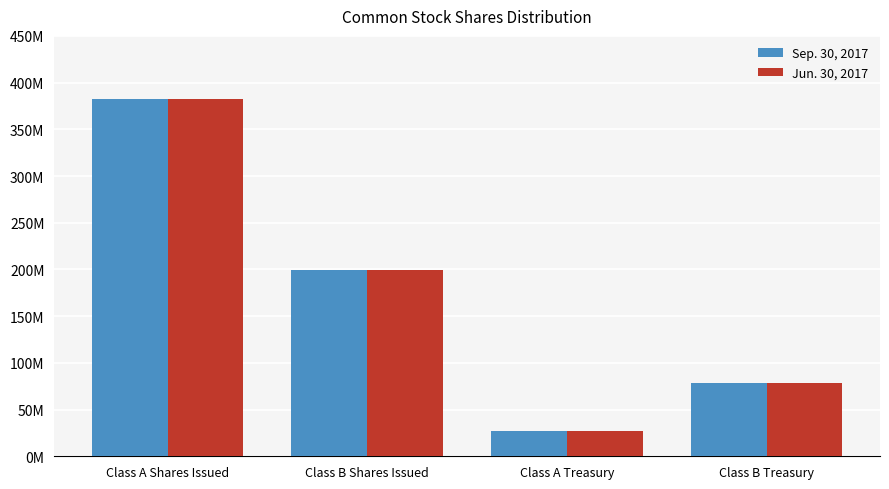

At which label does Sep. 30, 2017 first exceed 199630240?

Class A Shares Issued